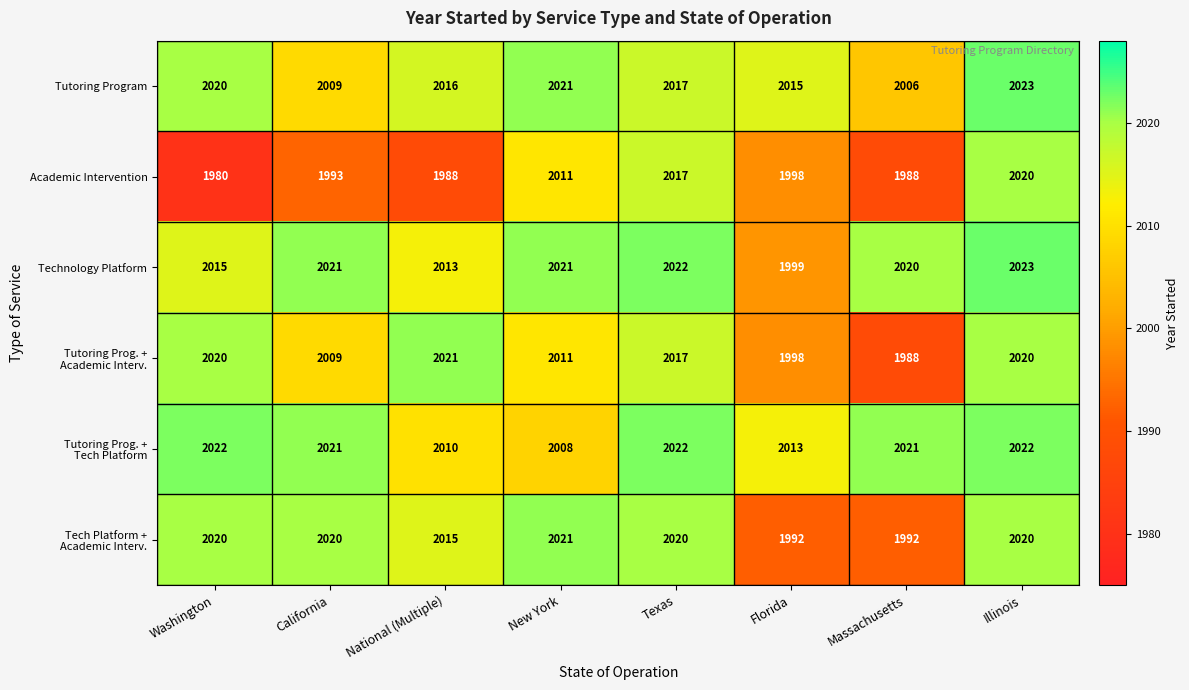

At which category is the sum across all series the highest?

Illinois